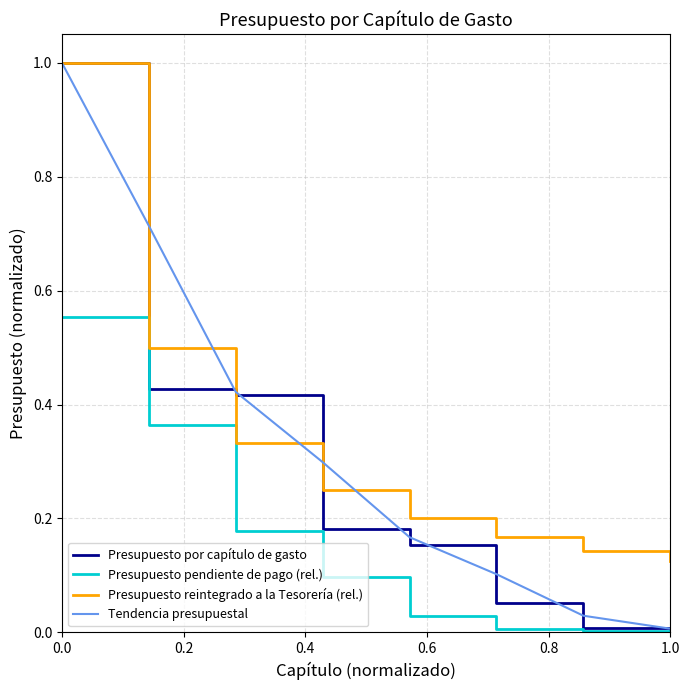

True or false: Presupuesto reintegrado a la Tesorería (rel.) and Presupuesto pendiente de pago (rel.) cross at least once.

False